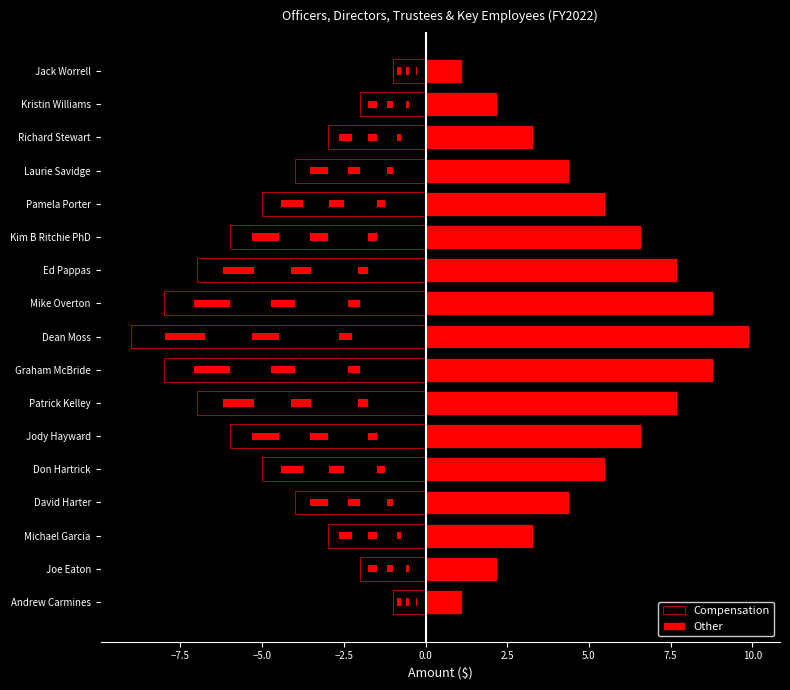

What is the difference between the highest and lowest values at Dean Moss?

18.9